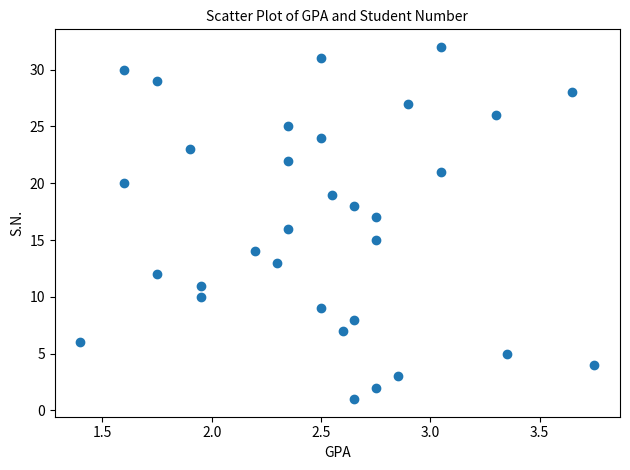

What is the range of Y values (max minus min)?

31